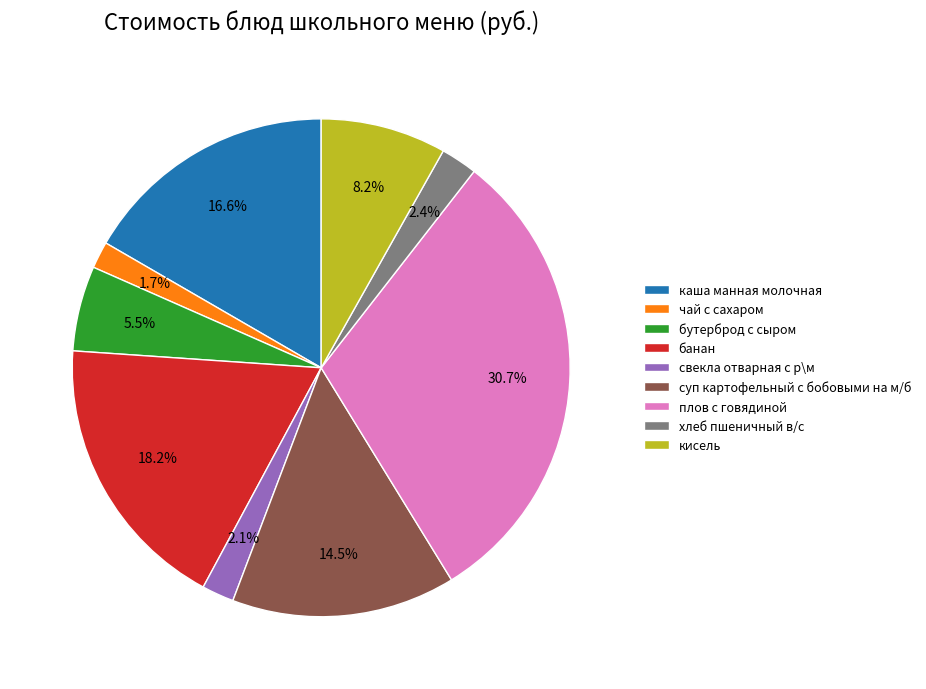

To the nearest percent, what percentage of the pie is хлеб пшеничный в/с?

2%